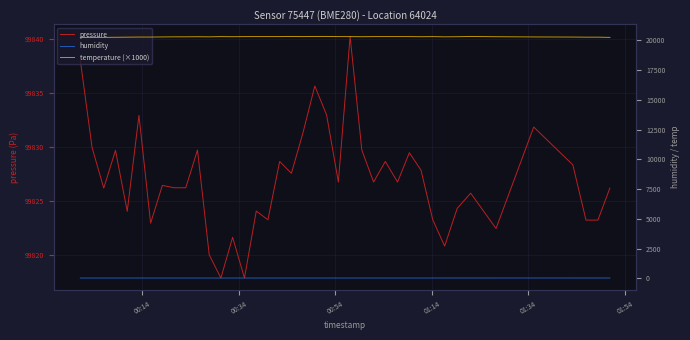

What is the difference between the maximum and minimum values in the temperature (×1000) series?

90.0